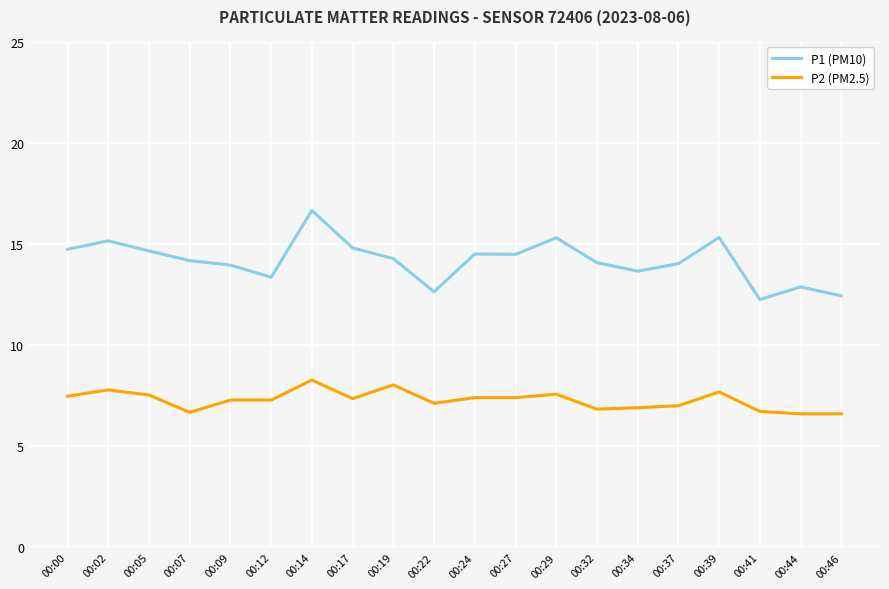

What is the difference between the P1 (PM10) values at 00:14 and 00:02?

1.5